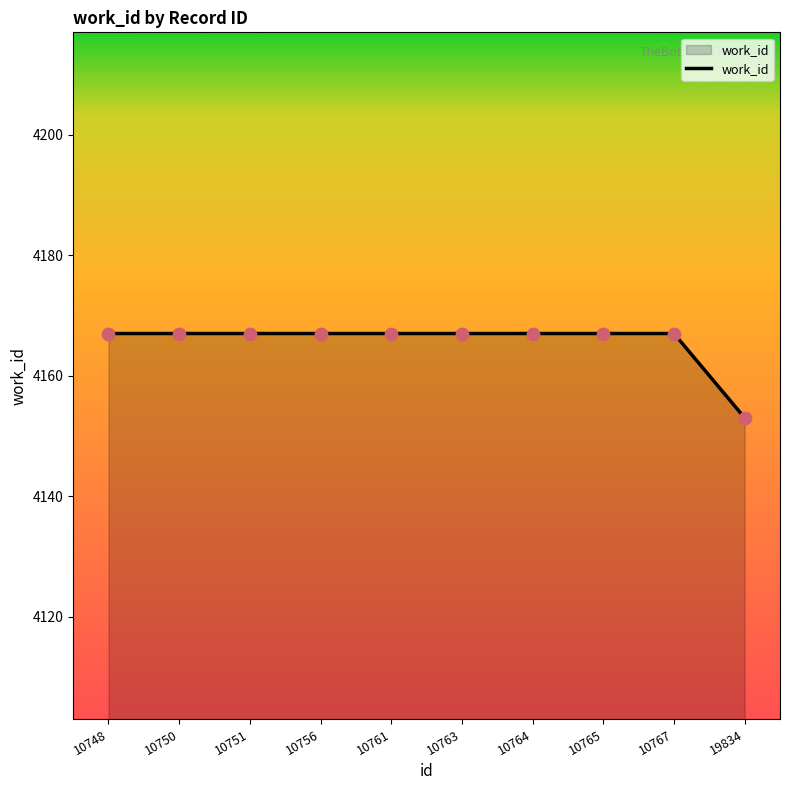

Approximately how many times larger is the value at 10751 compared to 10767?

1.0